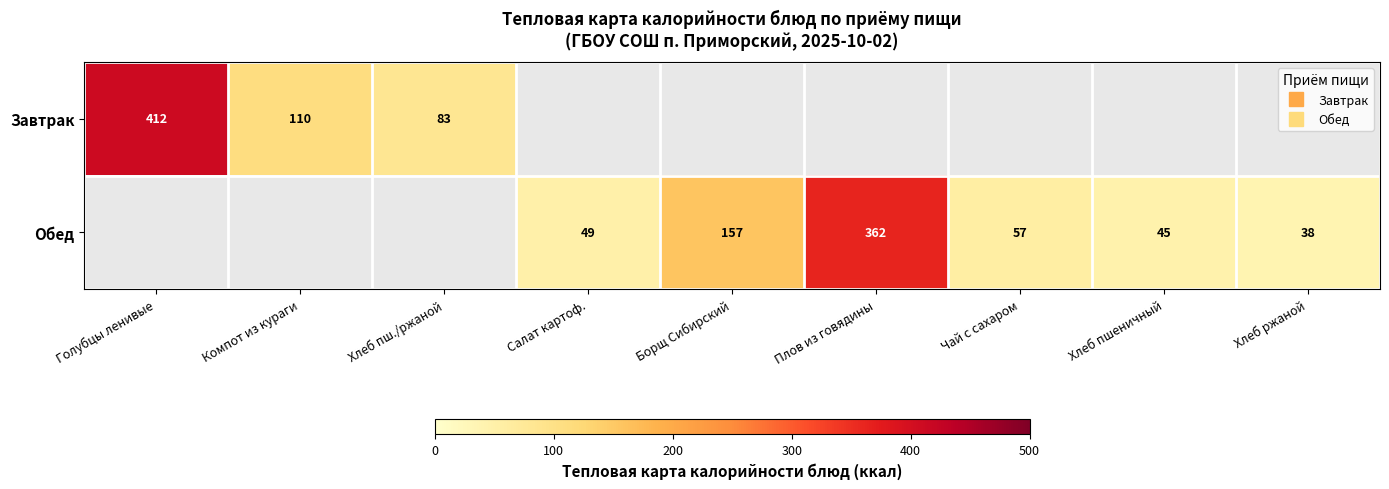

What is the maximum value shown in the chart?

412.0